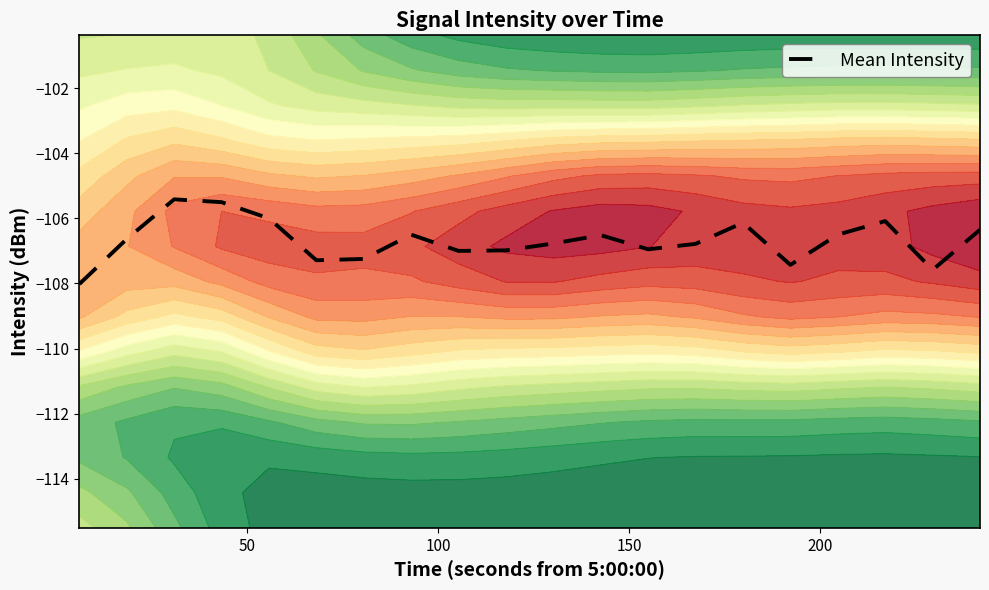

How many values are below -106?

17